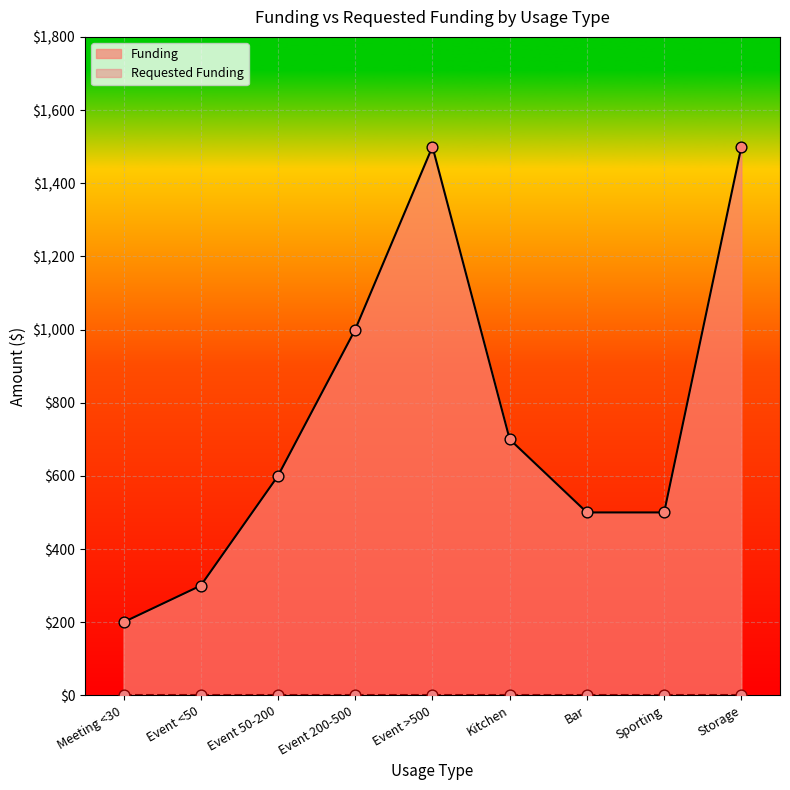

Approximately how many times larger is the value at Event >500 compared to Bar?

3.0